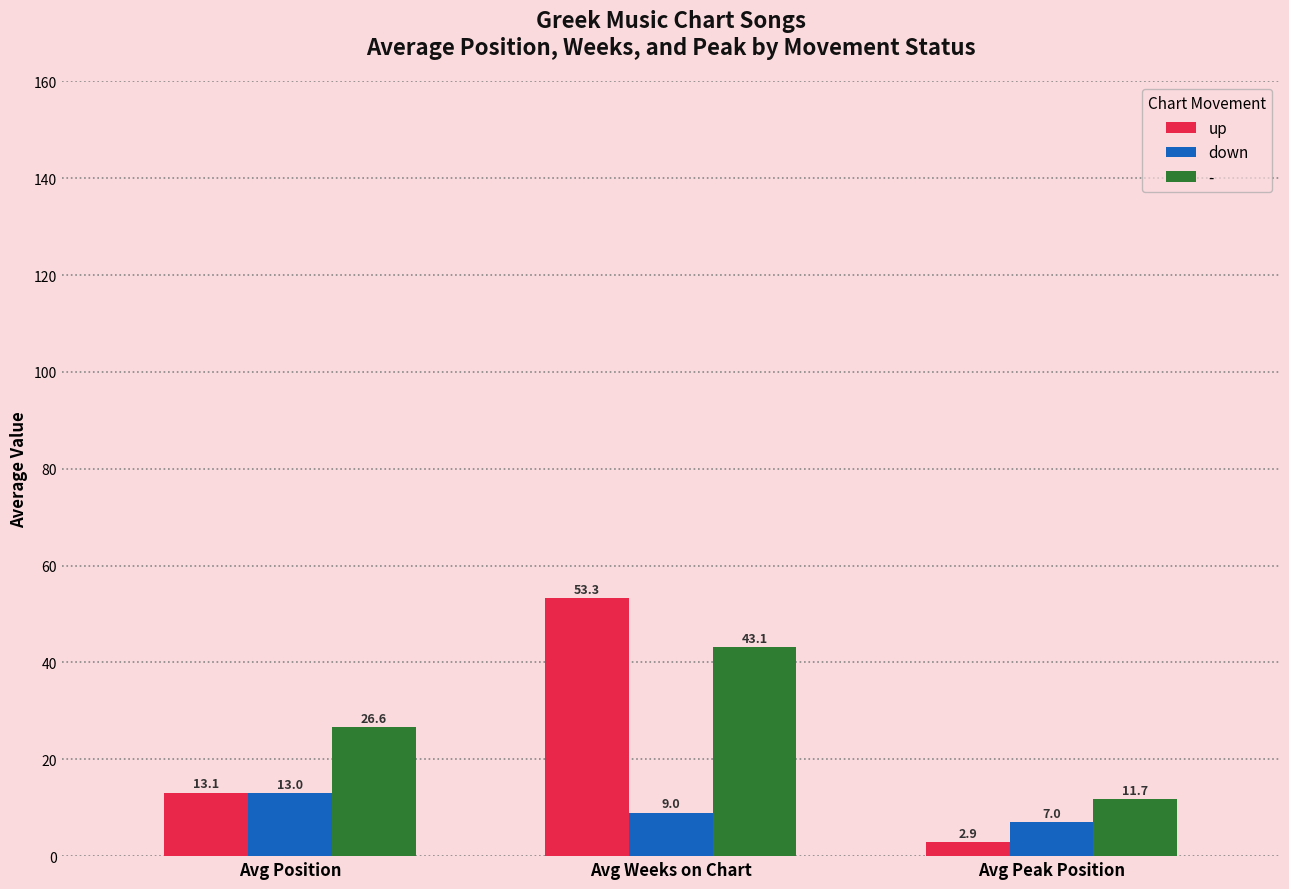

Count the number of categories in the chart.

3